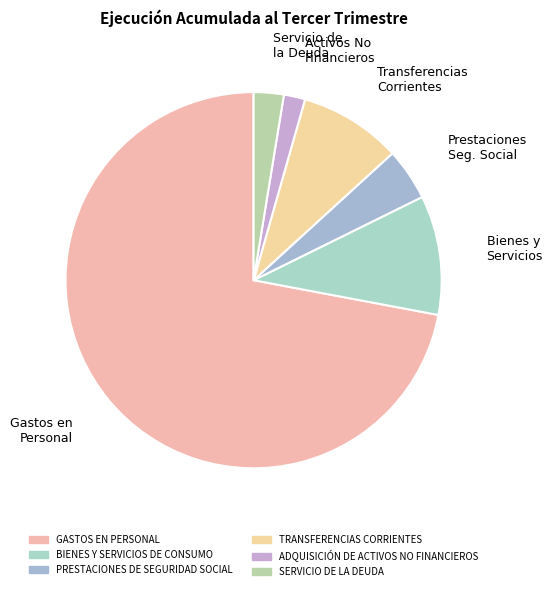

Which category has the smallest portion of the pie?

ADQUISICIÓN DE ACTIVOS NO FINANCIEROS